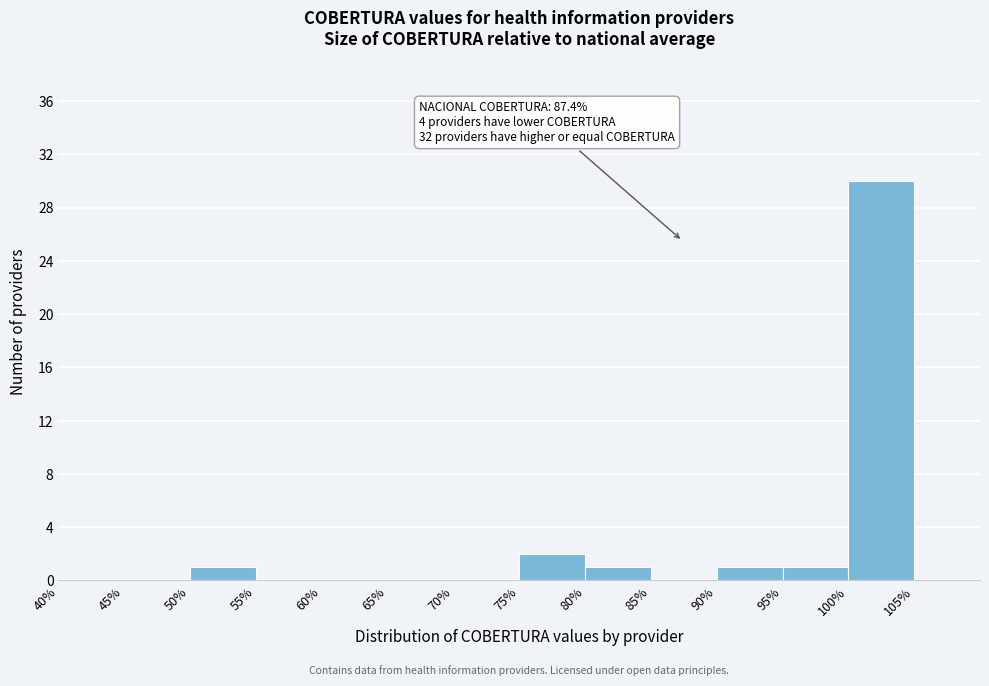

Which range on the x-axis has the tallest bar?

100% to 105%